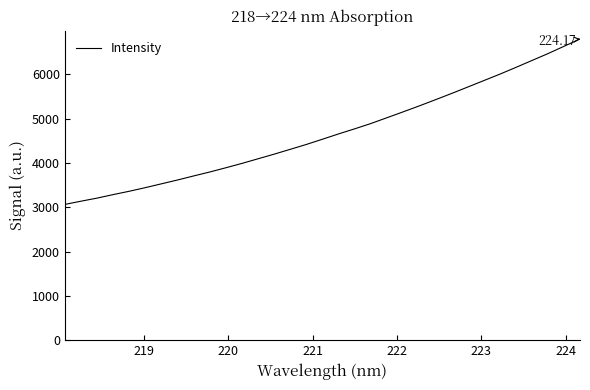

What is the difference between the maximum and minimum values?

3732.8